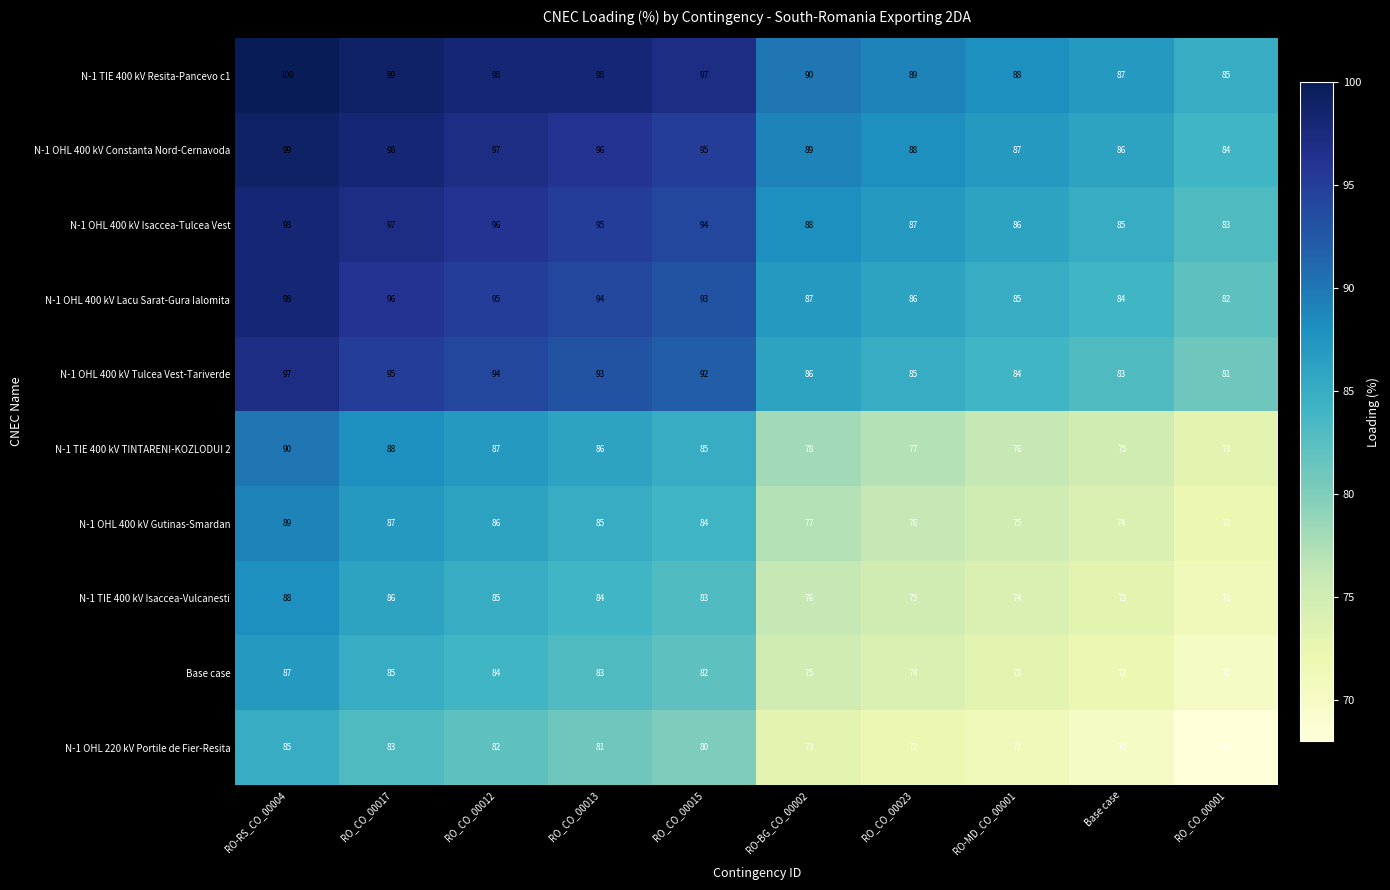

What is the spread (max minus min) of values at RO_CO_00017?

16